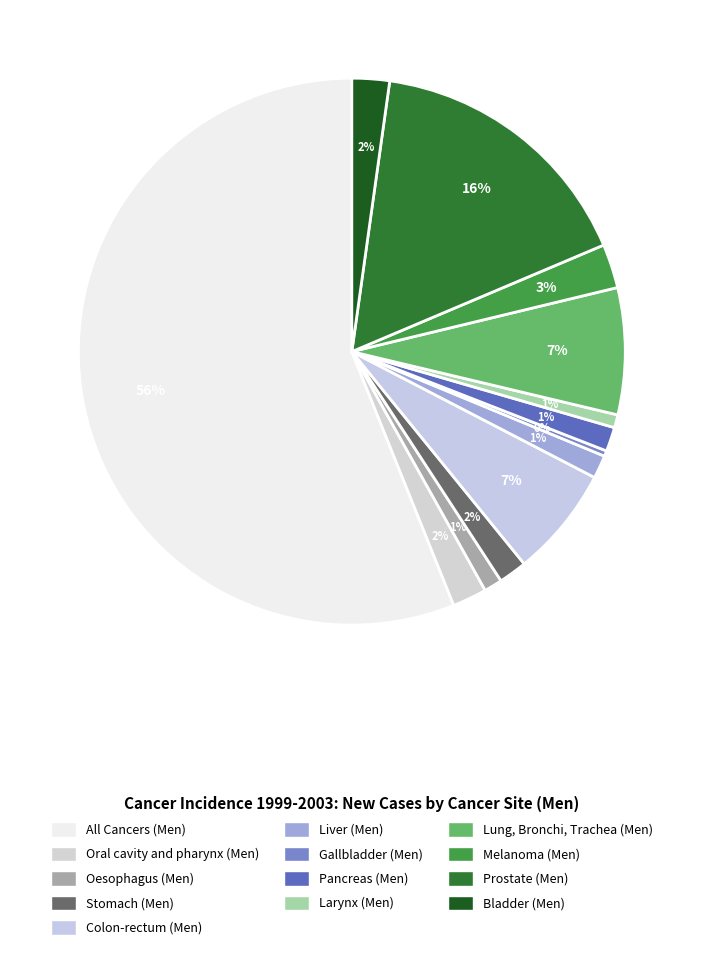

How many slices are in this pie chart?

13